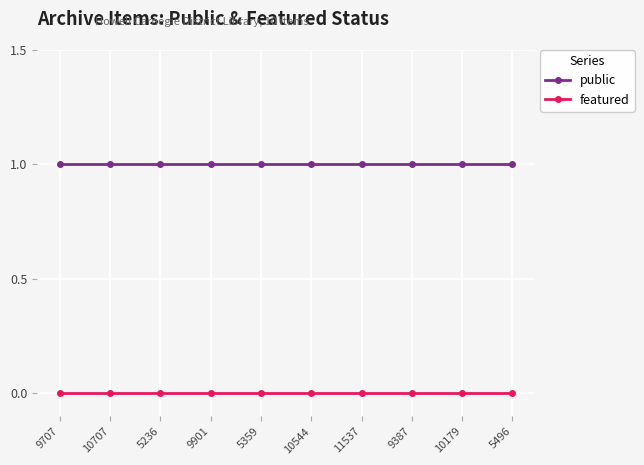

What is the total value across all series at 5236?

1